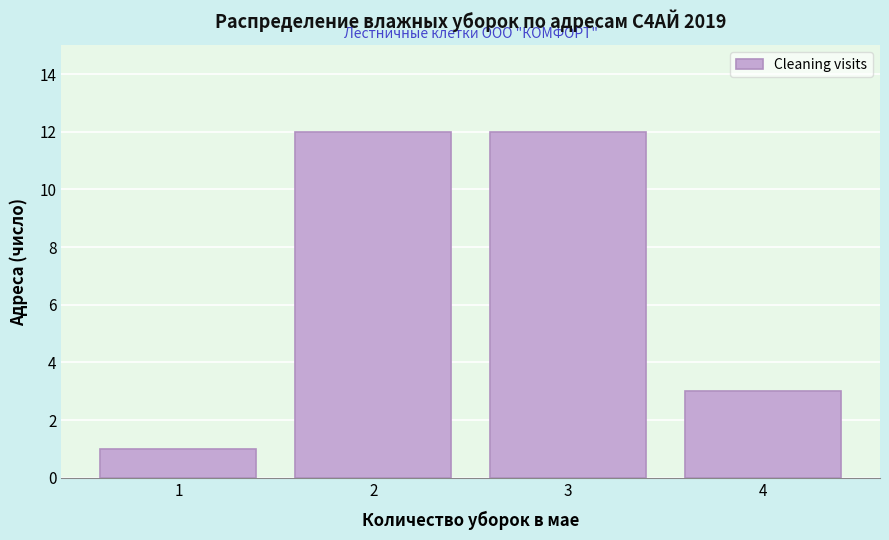

Reading left to right, list all the values displayed in this chart.

1	12	12	3